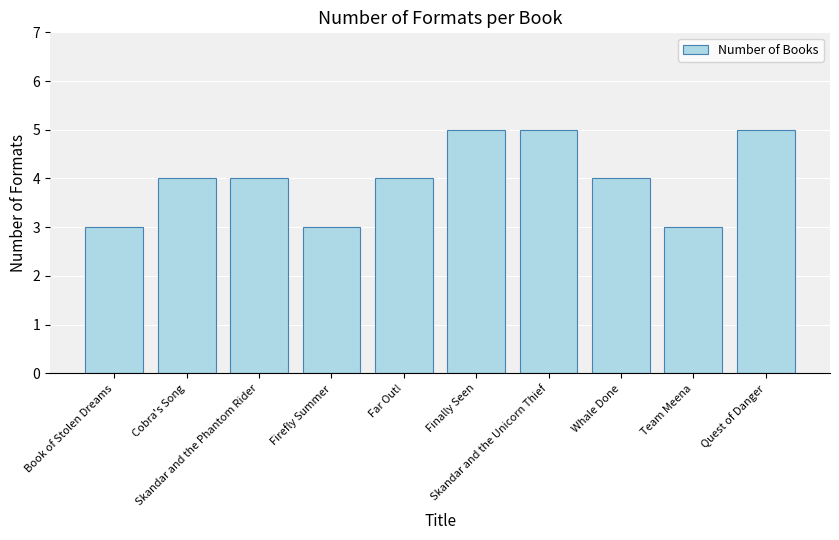

What is the change in value from Cobra's Song to Quest of Danger?

+1